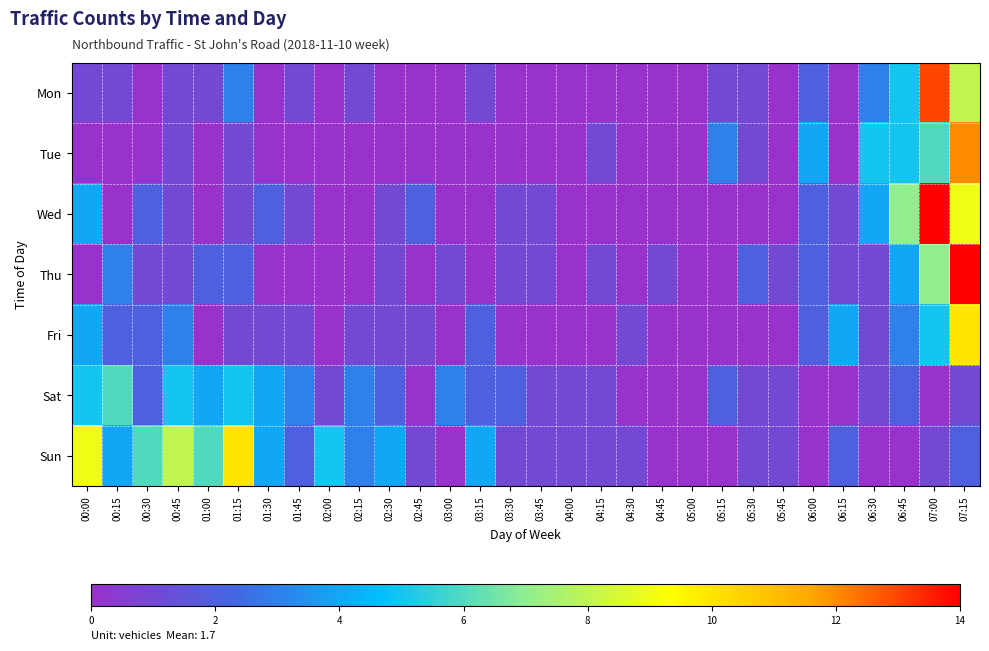

List the series in order of their peak value, lowest first.

Sat, Fri, Sun, Tue, Mon, Wed, Thu